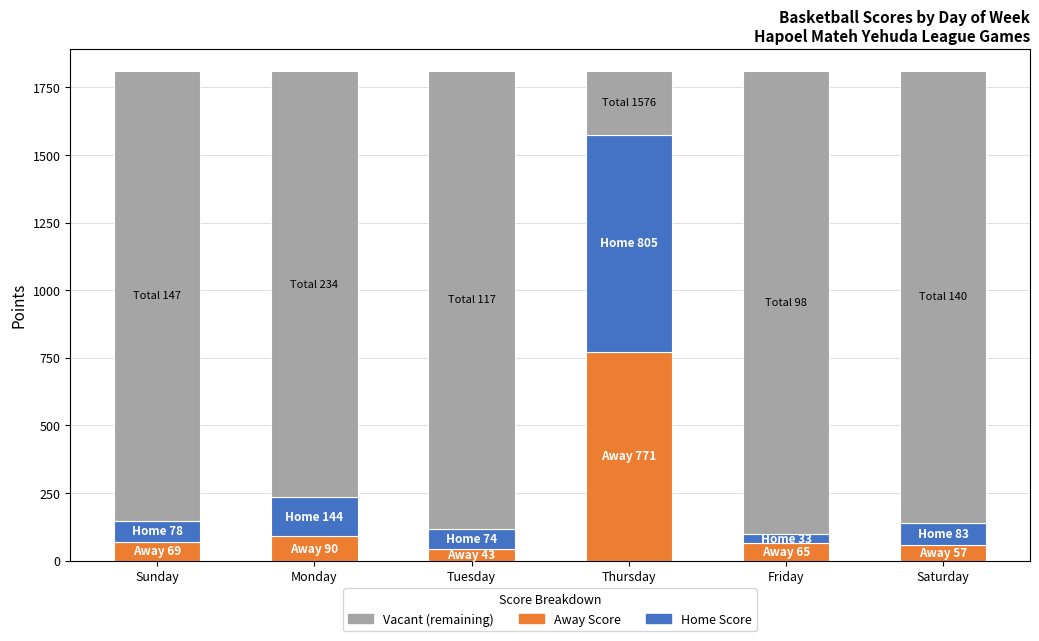

What is the difference between the Away Score values at Tuesday and Monday?

47.0